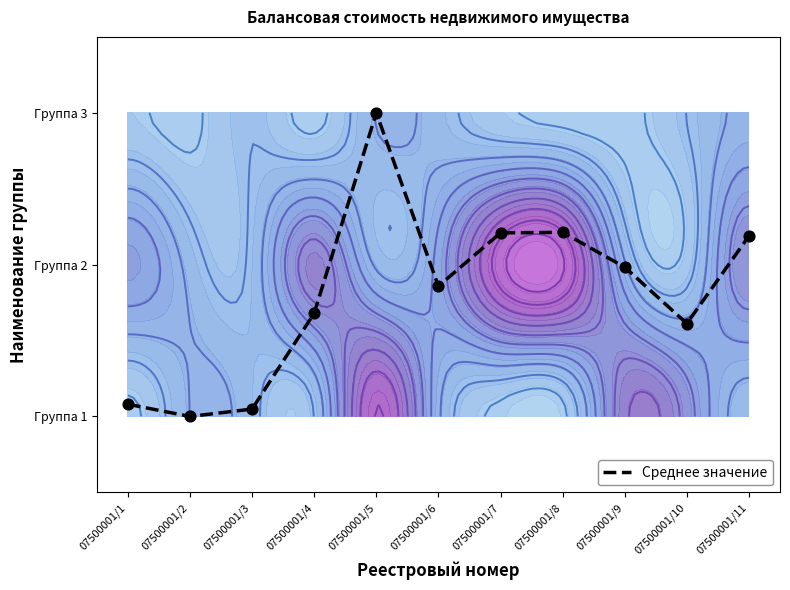

What is the change in value from 07500001/4 to 07500001/5?

+1.3